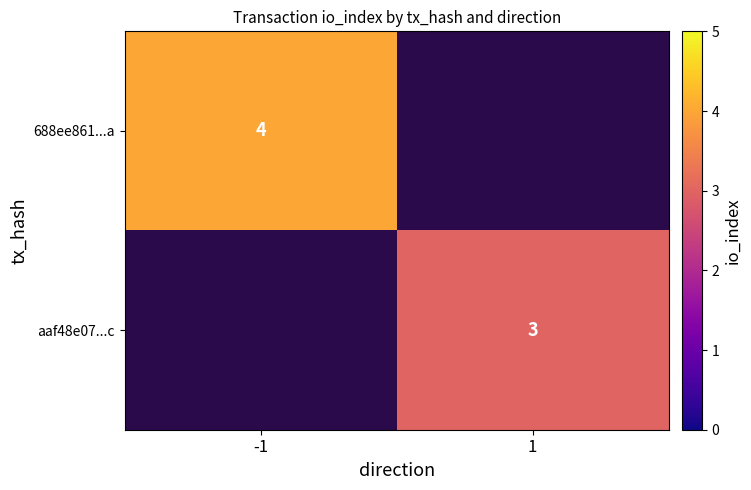

Is the value of 688ee861...a at -1 greater than the value of aaf48e07...c at 1?

Yes